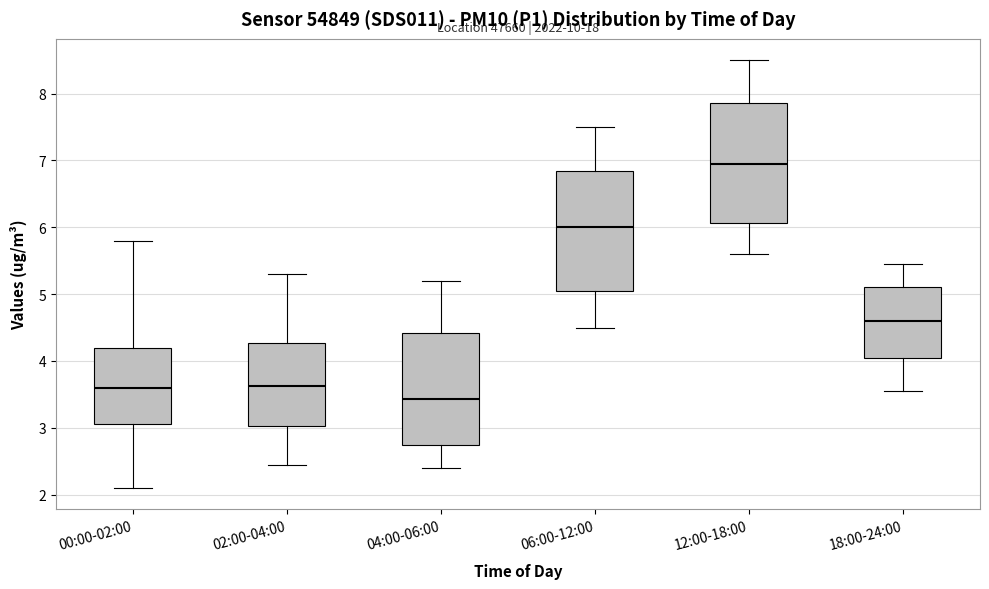

Where is the upper edge of the box for 12:00-18:00 on the y-axis? The values are not printed on the chart, so give them approximately, as read against the axis.

7.9